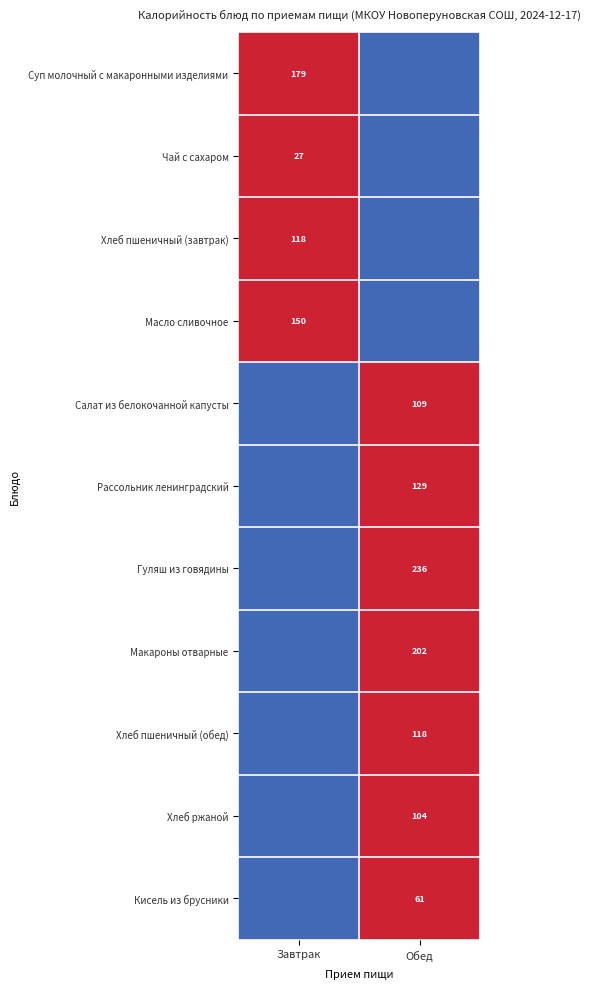

The Чай с сахаром series shows 10 at Завтрак. True or false?

False